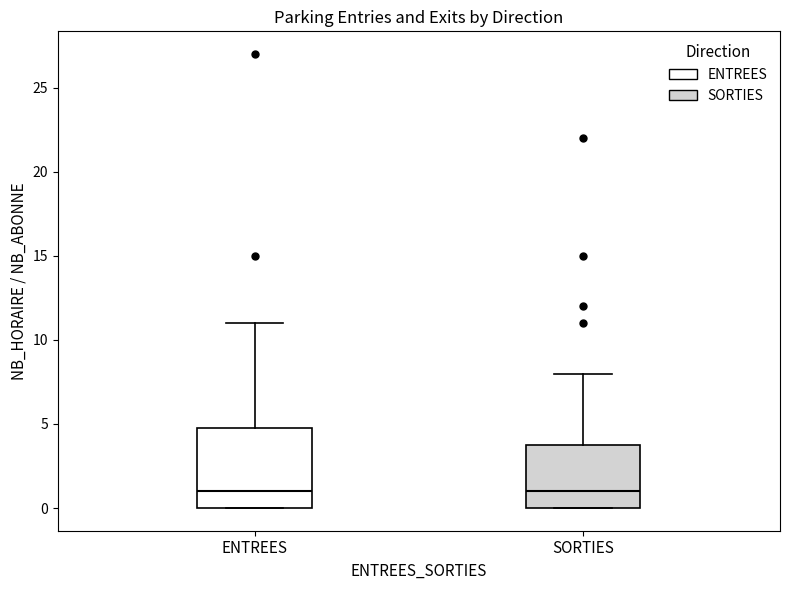

Reading left to right, transcribe this box plot: for each box, give where its median line is, the range the box spans, and where its two whiskers end, as read against the y-axis. The values are not printed on the chart, so give them approximately, as read against the axis.

ENTREES: median 1, box 0 to 5, whiskers 0 to 11
SORTIES: median 1, box 0 to 4, whiskers 0 to 8